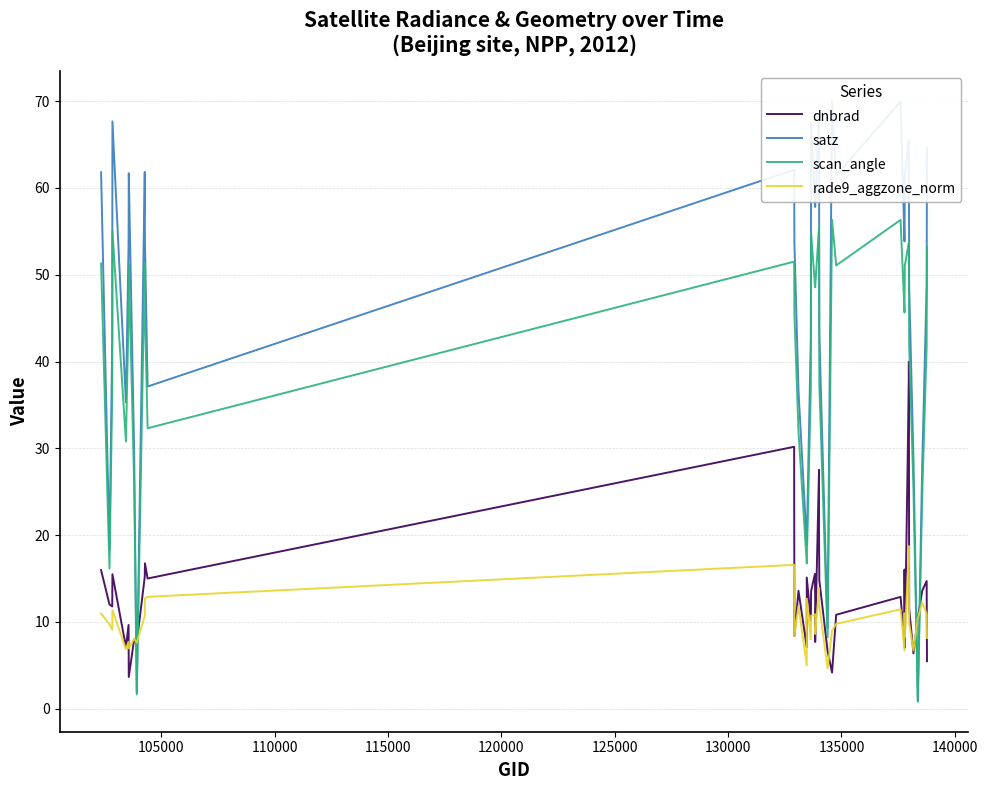

The value of rade9_aggzone_norm at 100000 is 16.9. True or false?

False